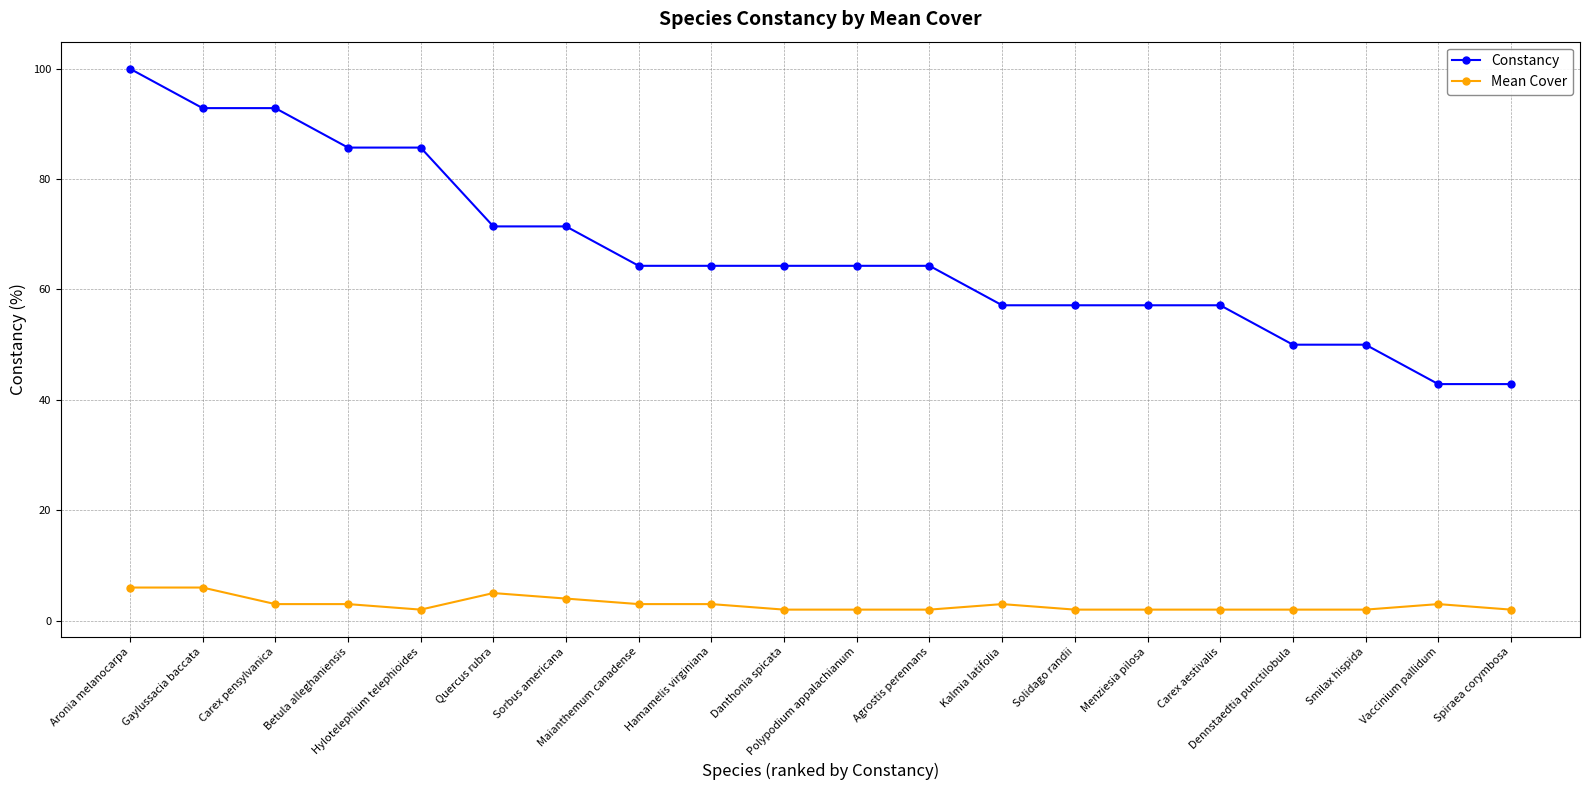

List the series in order of their overall mean, highest first.

Constancy, Mean Cover